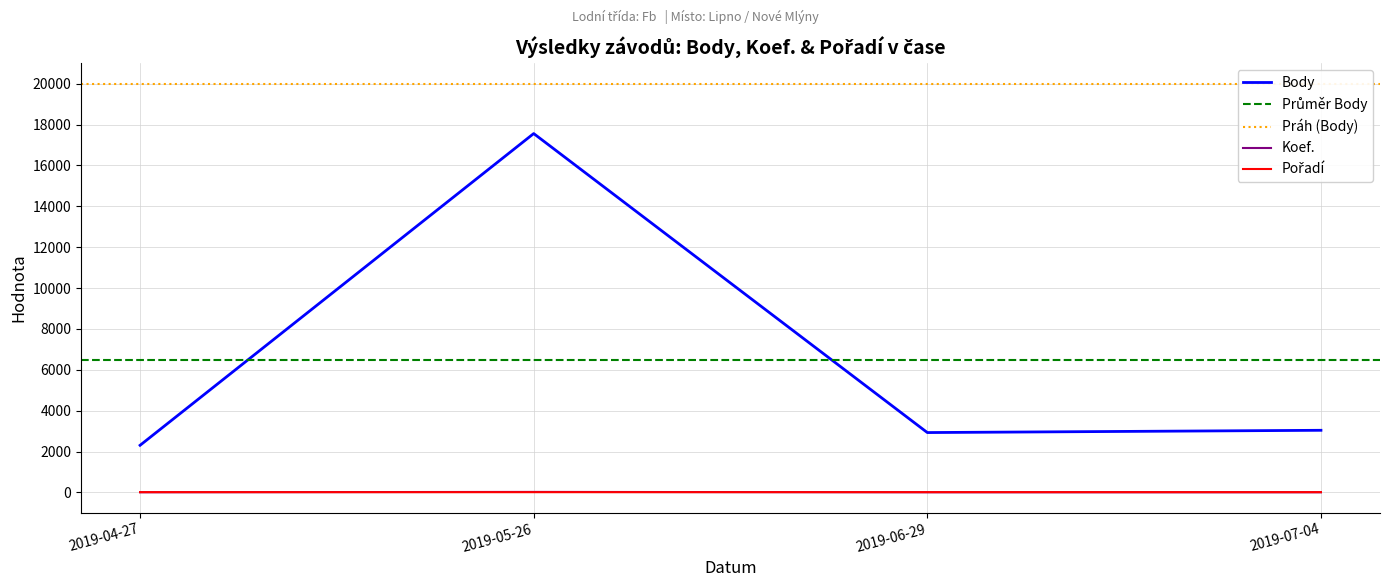

What is the maximum value for Body?

17561